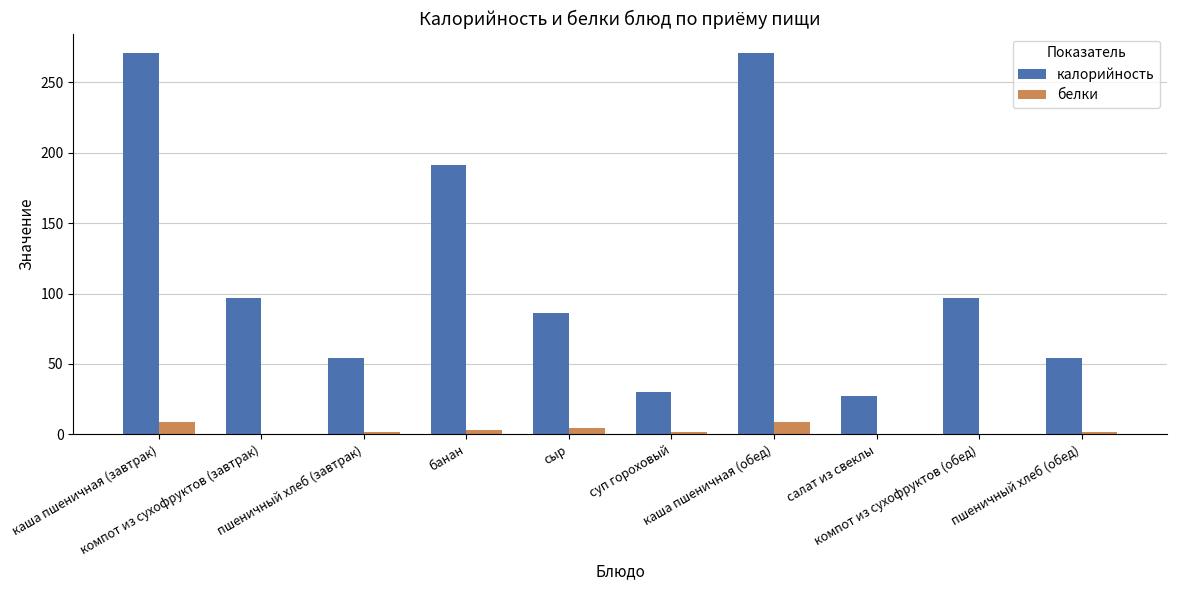

What is the sum of all белки values?

31.7